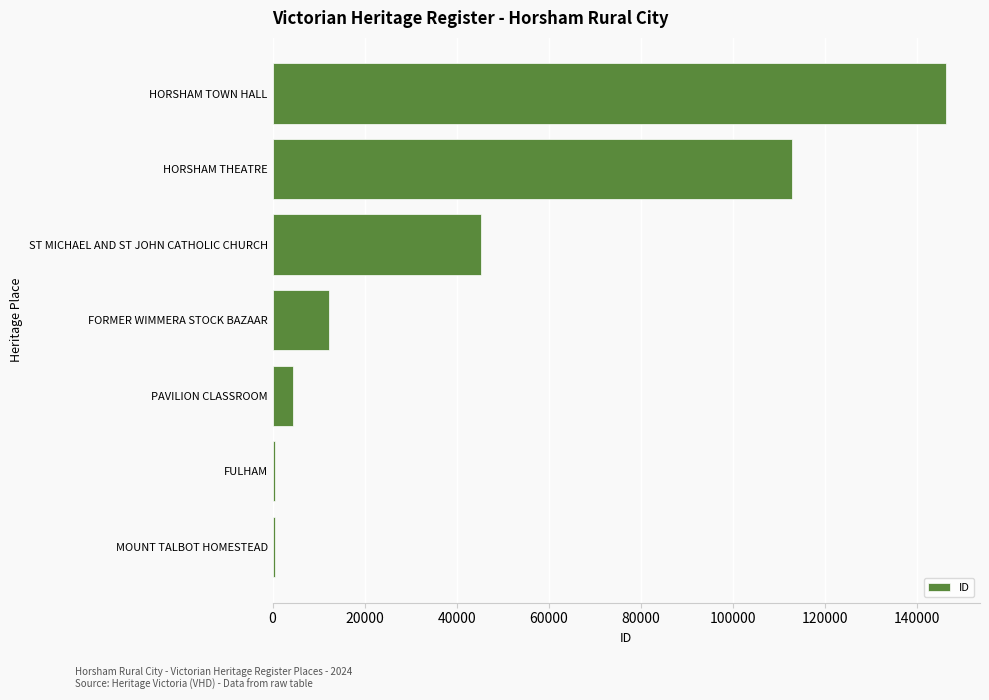

What is the difference between the second highest and second lowest values?

112208